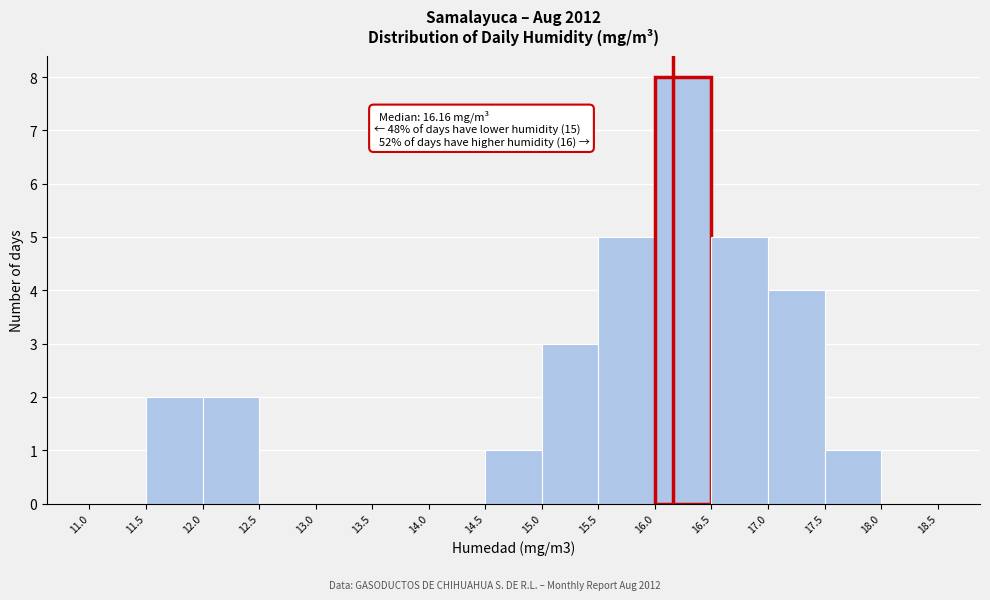

Over which range of the x-axis is the bar tallest?

16.0 to 16.5